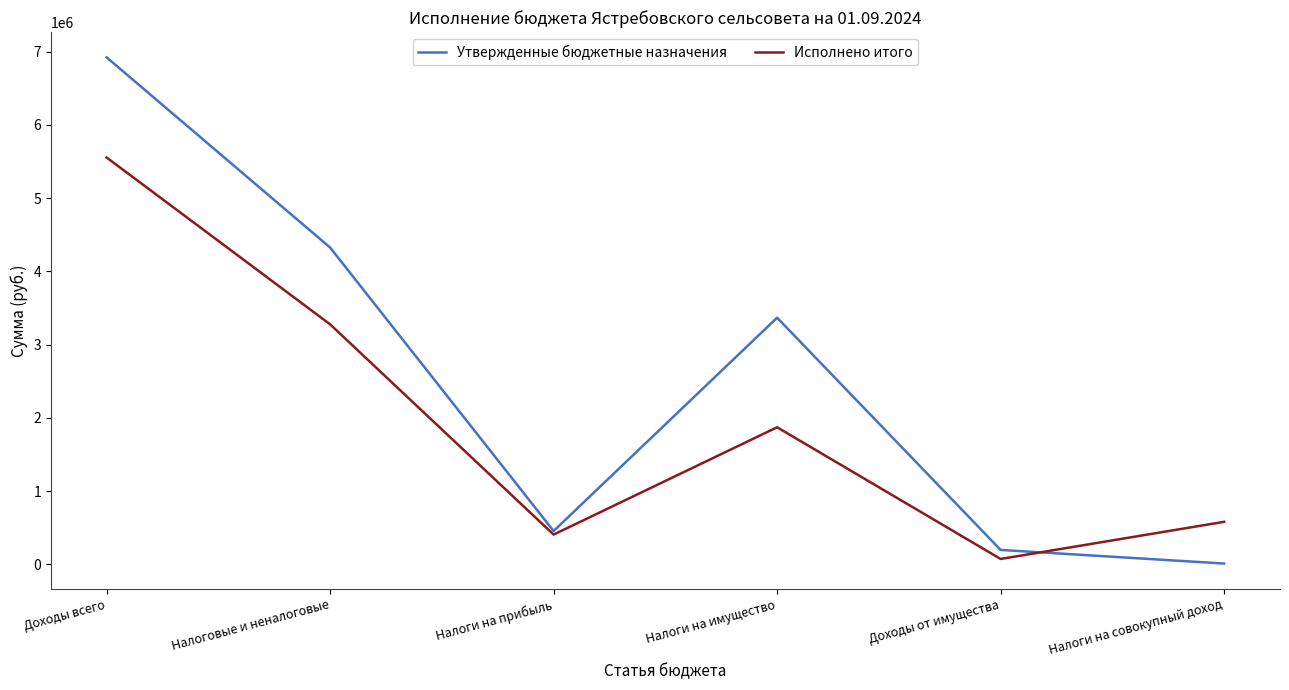

Which series has the widest spread of values?

Утвержденные бюджетные назначения